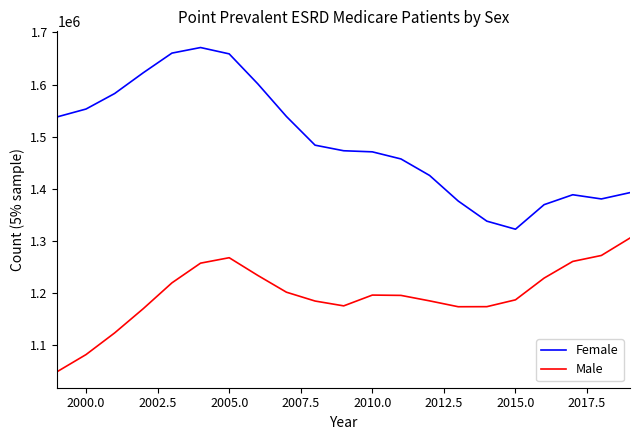

True or false: Male and Female cross at least once.

False